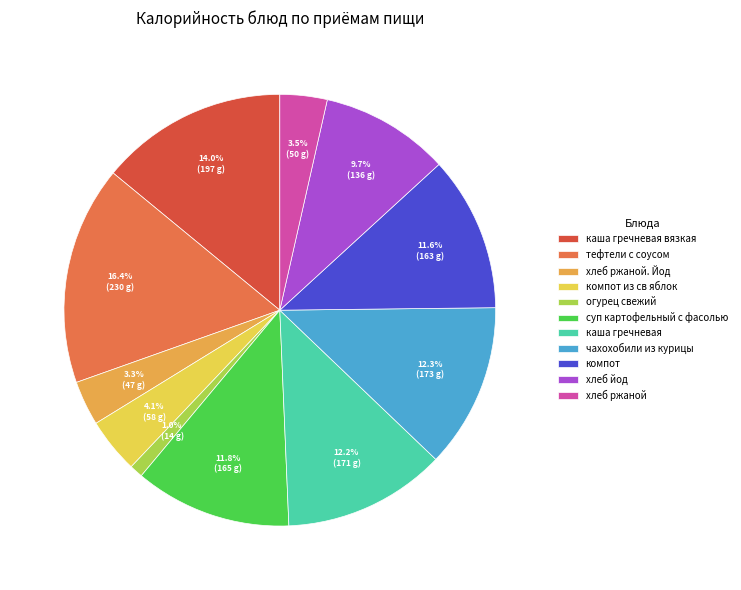

To the nearest percent, what is the average slice percentage?

9%